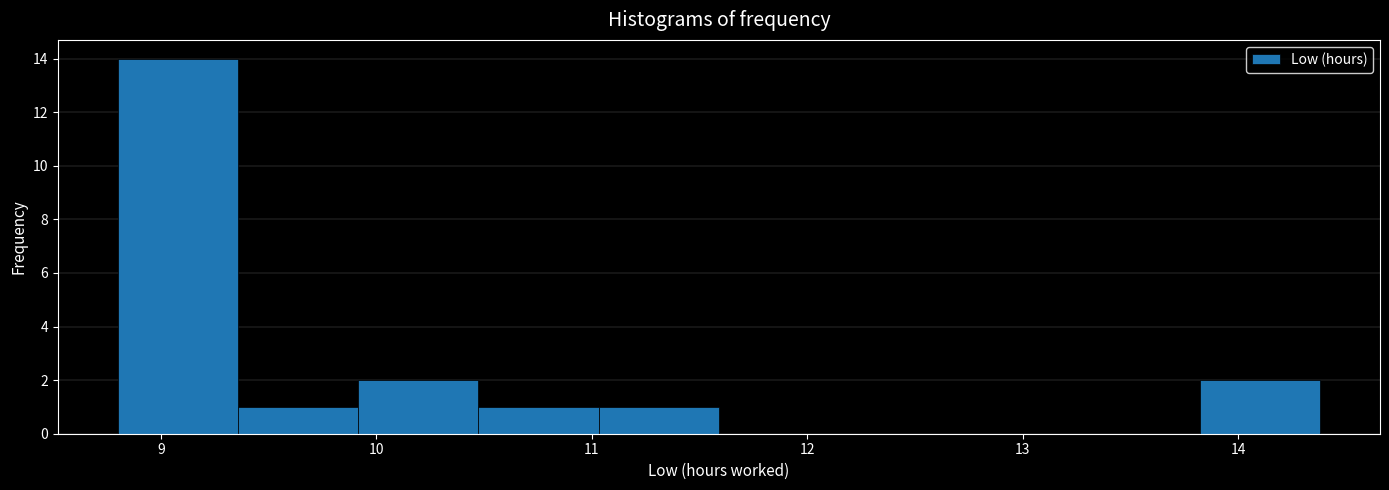

Reading left to right, transcribe this chart: for each bar, give the range it covers on the x-axis and its height. Neither the bar edges nor the heights are printed on the chart, so give them approximately, as read against the axes.

8.8 to 9.4: 14
9.4 to 9.9: 1
9.9 to 10.5: 2
10.5 to 11.0: 1
11.0 to 11.6: 1
11.6 to 12.1: 0
12.1 to 12.7: 0
12.7 to 13.3: 0
13.3 to 13.8: 0
13.8 to 14.4: 2